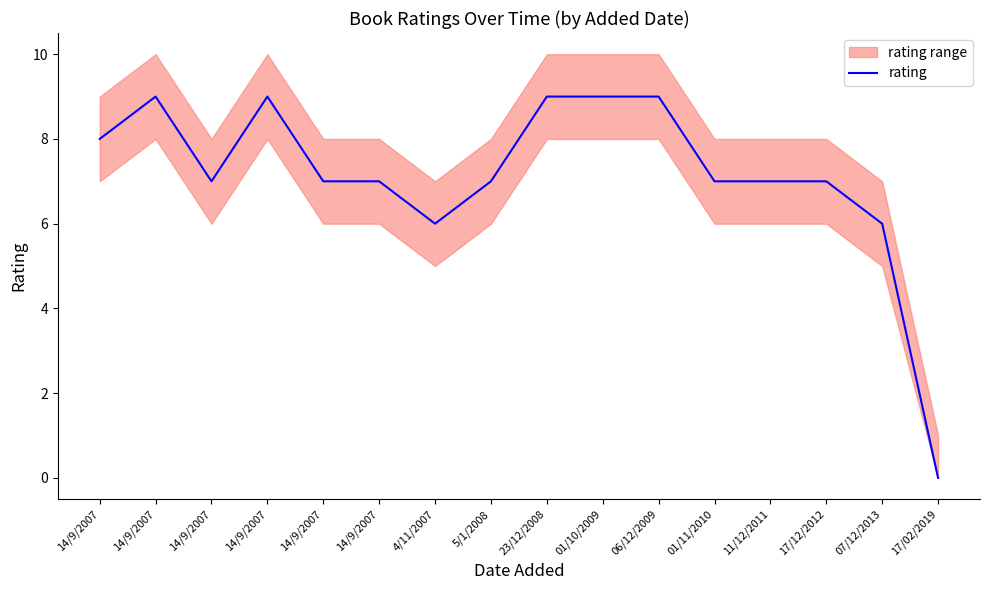

At which category does the data reach its first local peak?

14/9/2007